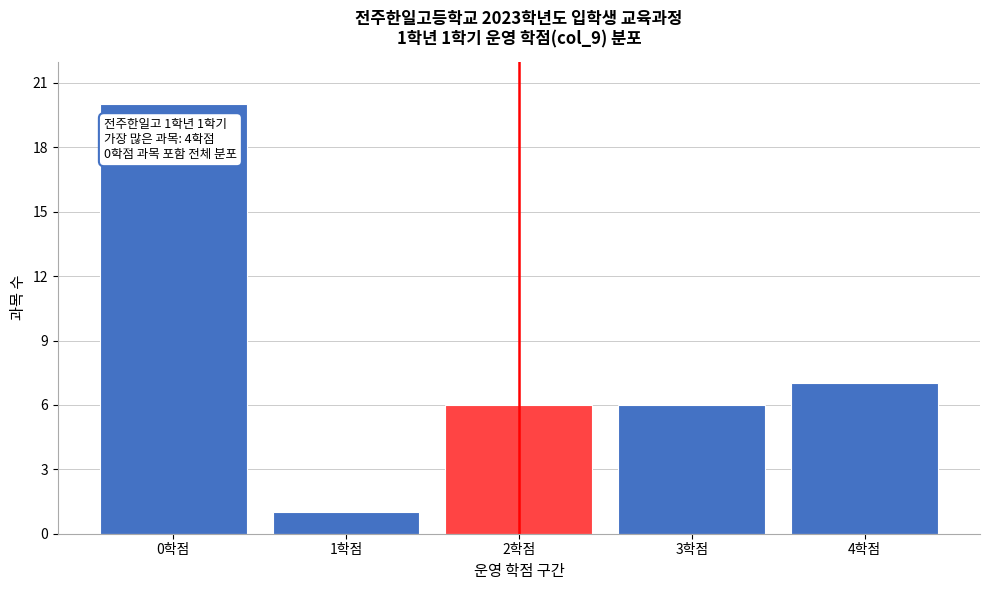

Reading left to right, transcribe all the data shown in this chart.

20	1	6	6	7